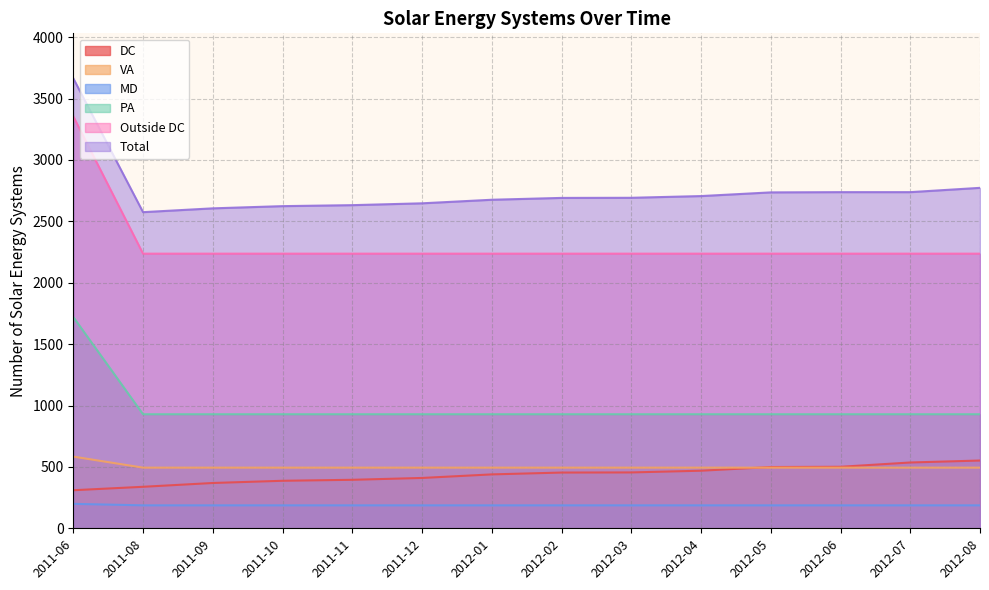

What is the label of the 6th point from the left?

2011-12